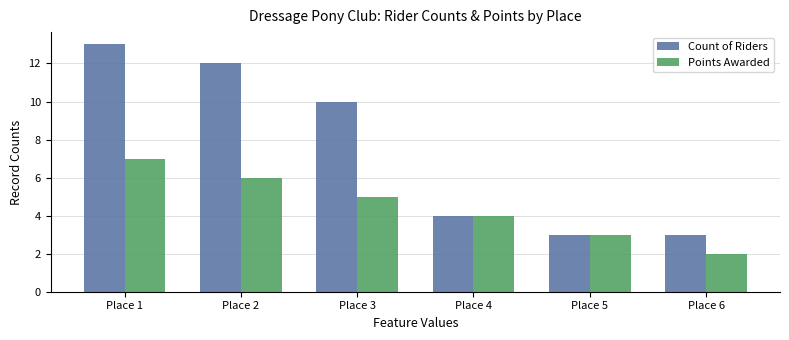

At which label does Points Awarded first exceed 5?

Place 1